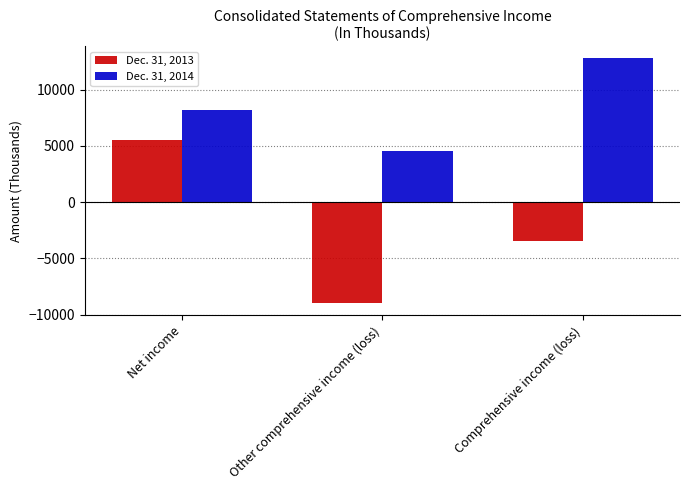

At which label is Dec. 31, 2014 closest to 8662?

Net income